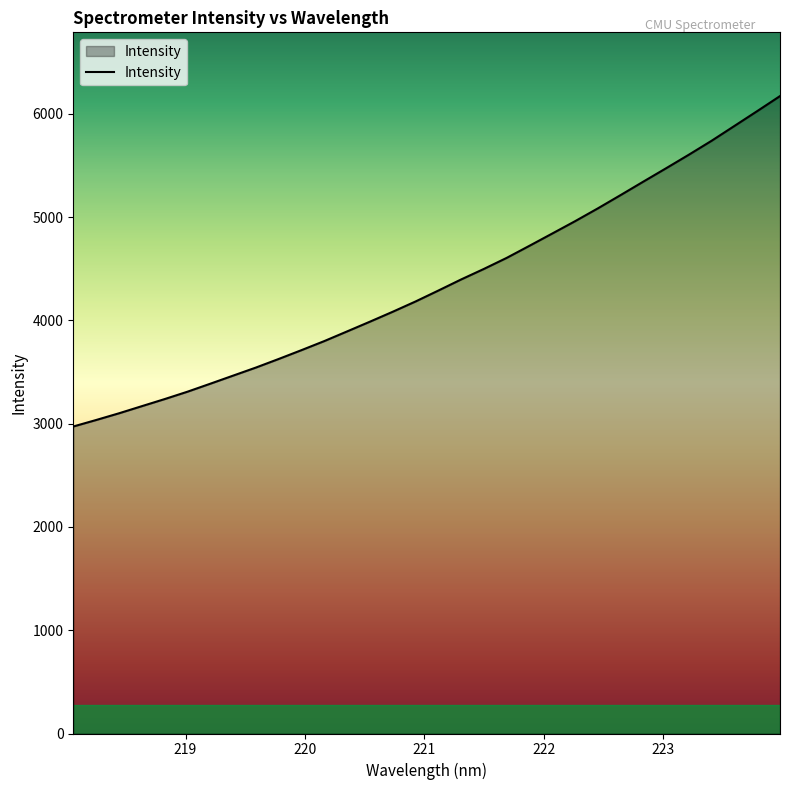

What is the difference between the maximum and minimum values?

3199.4